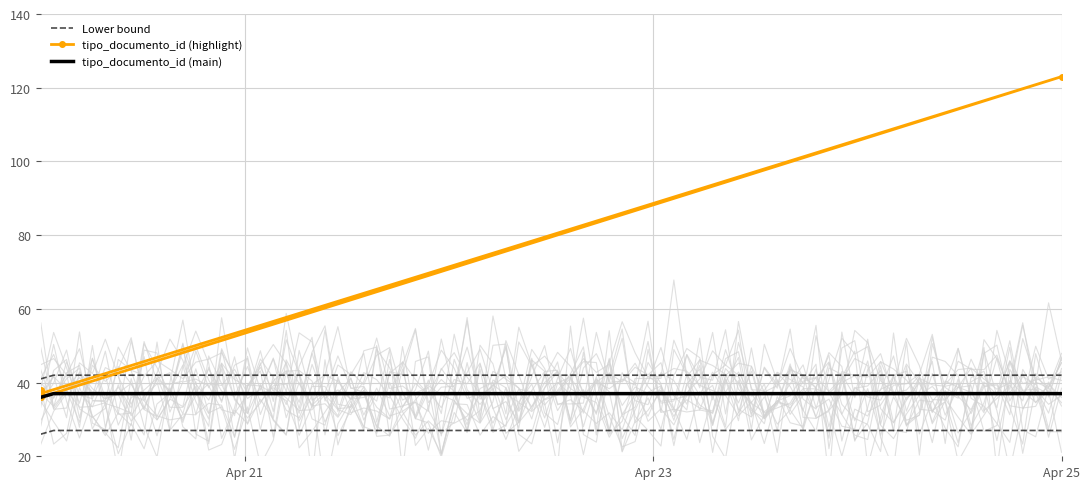

Does the chart have visible grid lines?

Yes